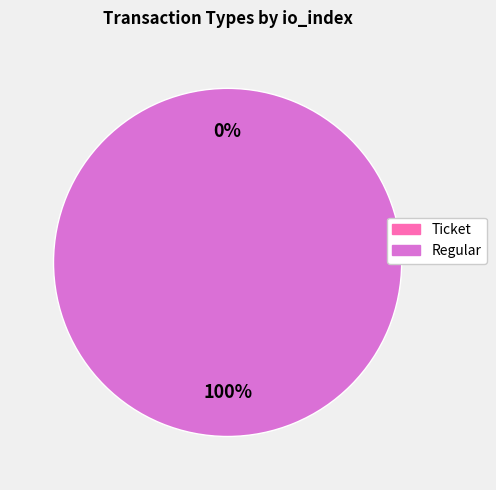

How much of the chart is everything except Ticket?

100.0%